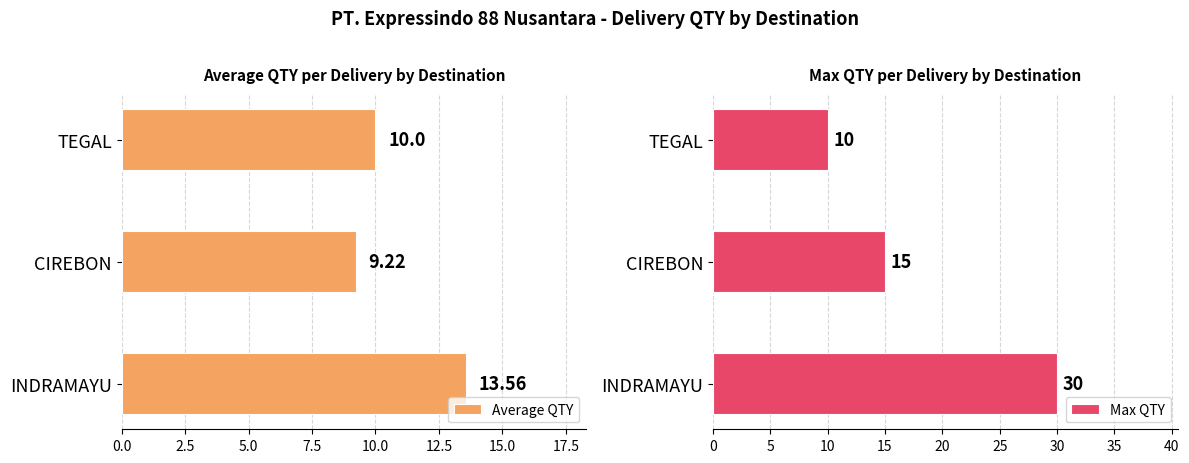

Is it true that Average QTY equals 6.0 at CIREBON?

False